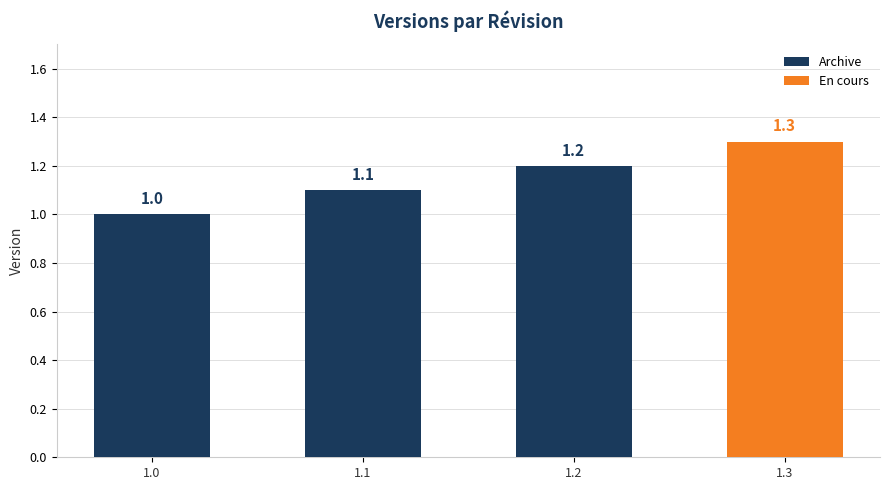

Which has a higher value, 1.1 or 1.2?

1.2